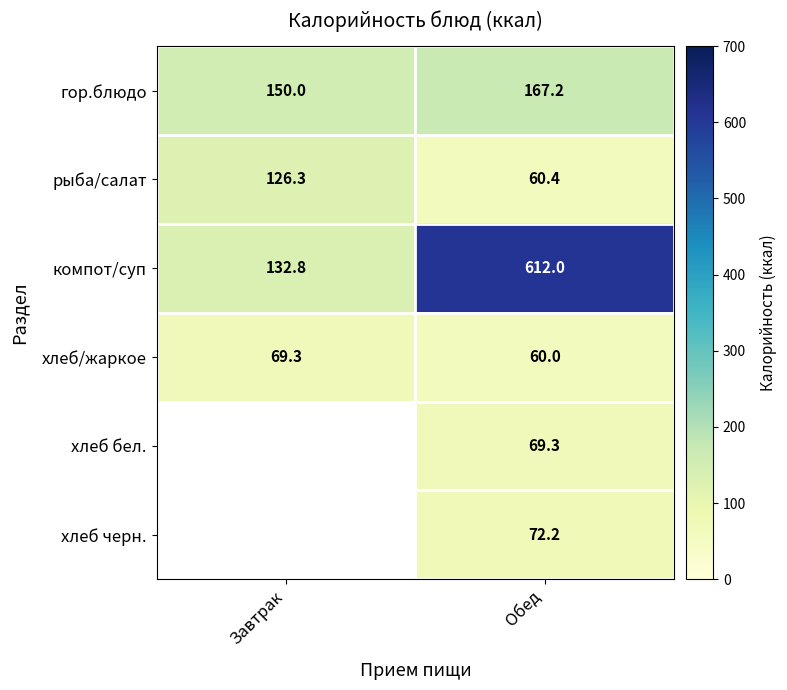

What is the minimum value shown in the chart?

60.0